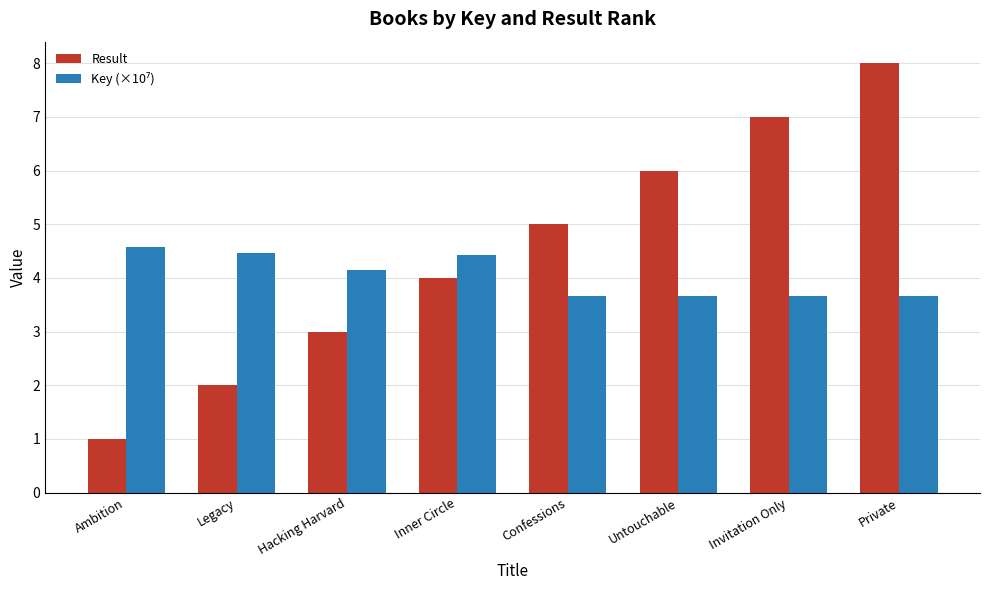

At which category is the sum across all series the highest?

Private